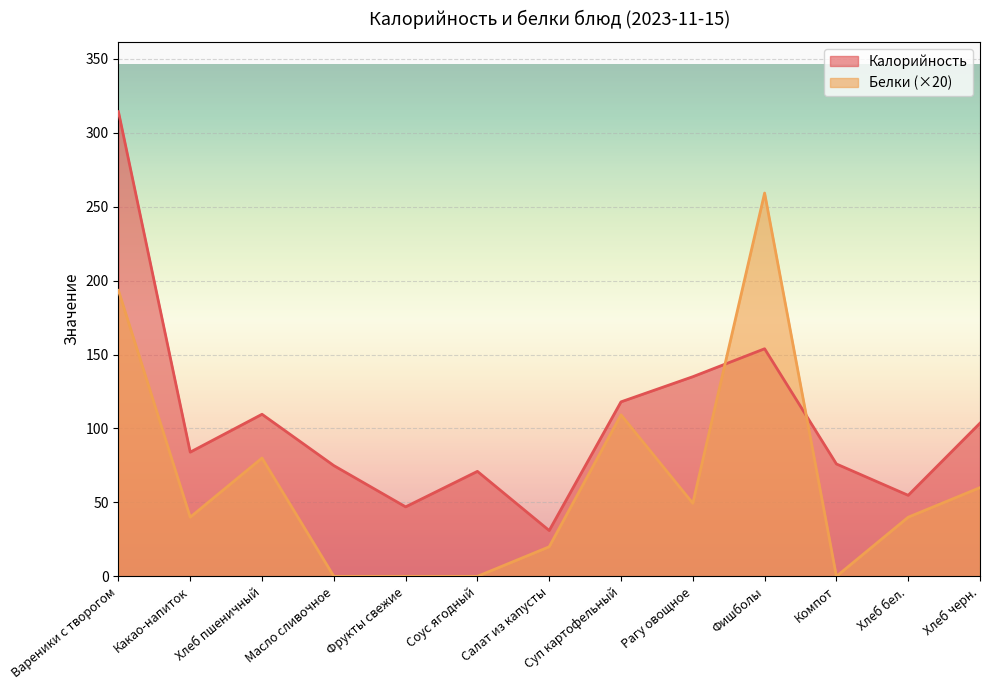

True or false: Белки and Калорийность intersect in this chart.

True